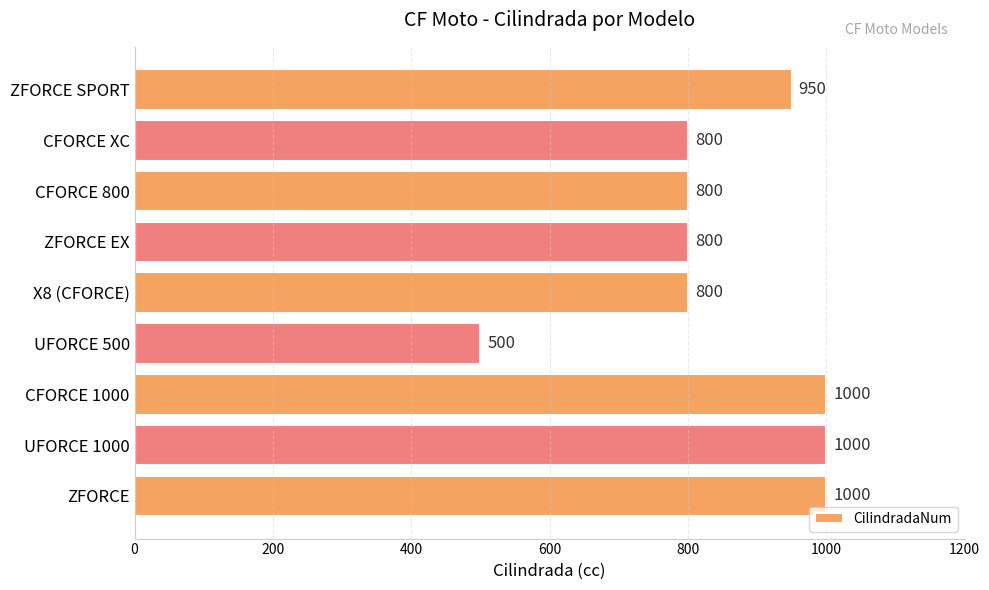

Which has a higher value, X8 (CFORCE) or CFORCE 1000?

CFORCE 1000